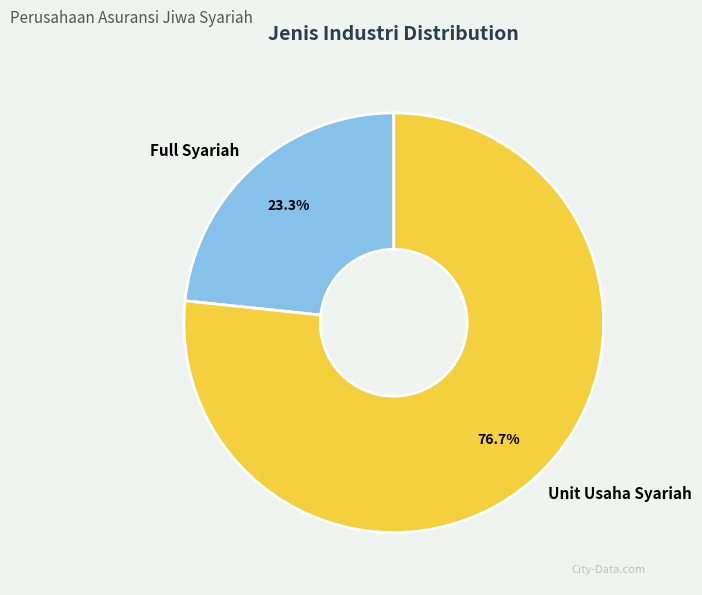

Rank the categories by value from highest to lowest.

Unit Usaha Syariah, Full Syariah